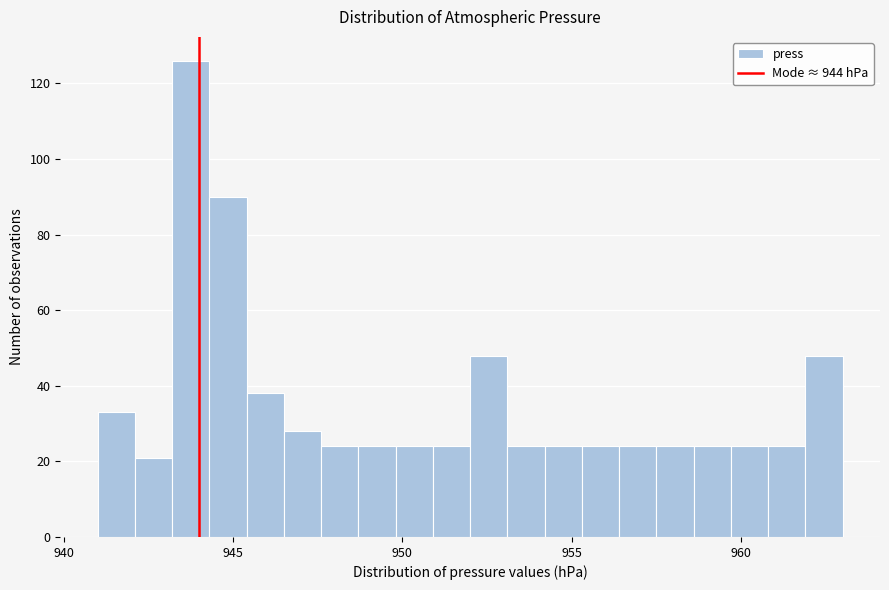

Read against the x-axis, roughly where is the centre of the tallest bar?

944.0